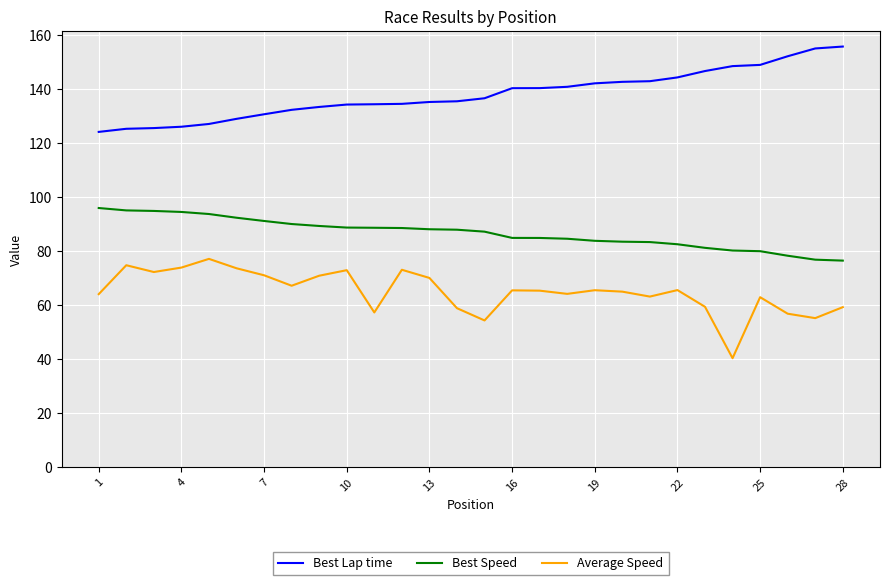

List the series in order of their overall mean, highest first.

Best Lap time, Best Speed, Average Speed